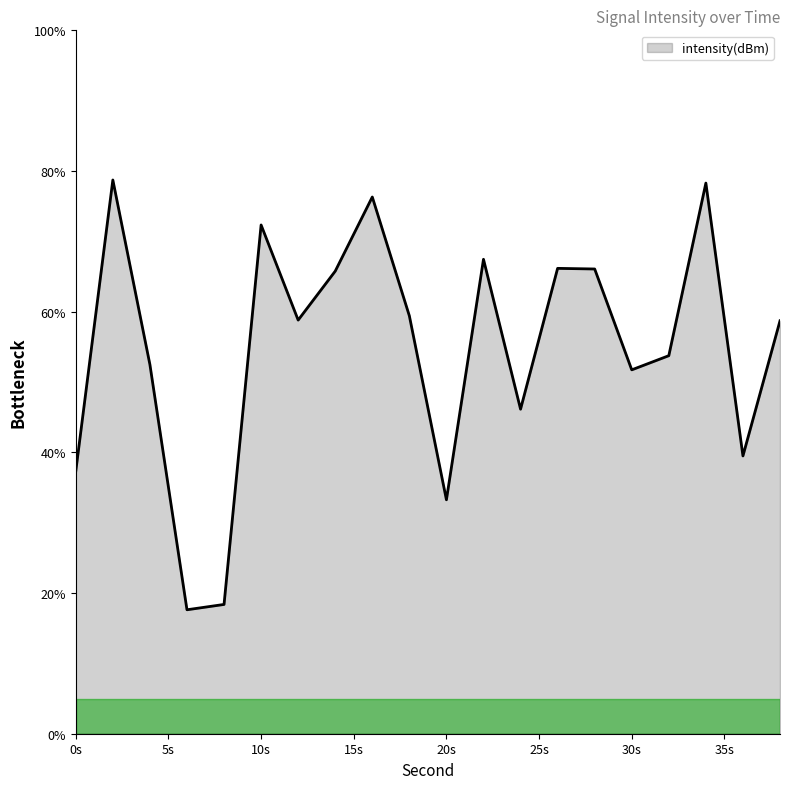

What is the greatest value displayed?

78.7